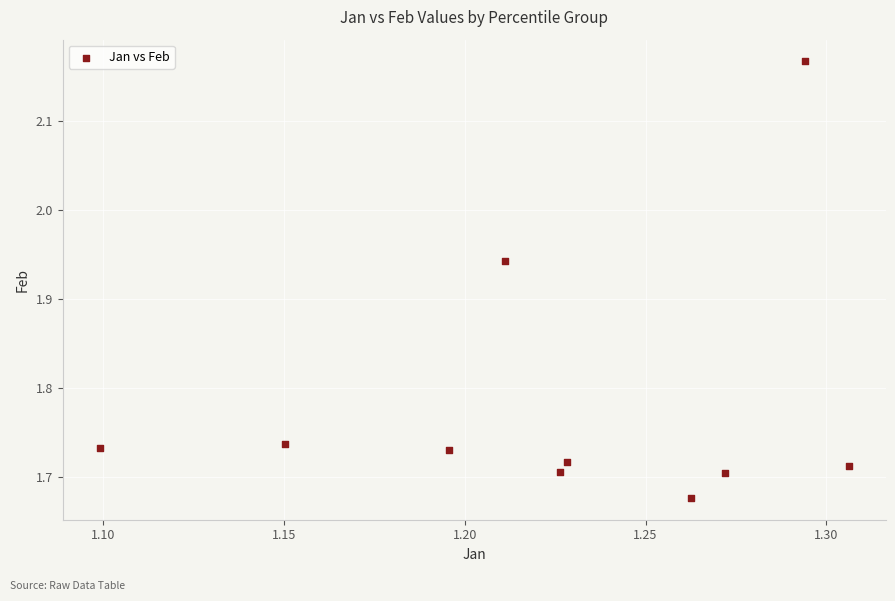

What is the average X value?

1.2